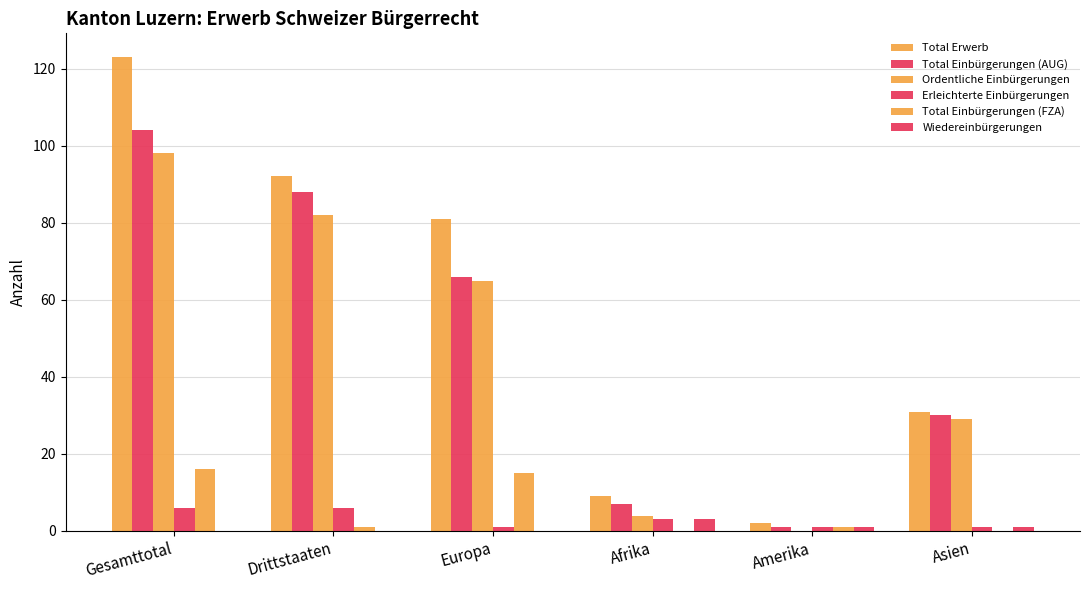

What is the sum of the Erleichterte Einbürgerungen values at Drittstaaten and Europa?

7